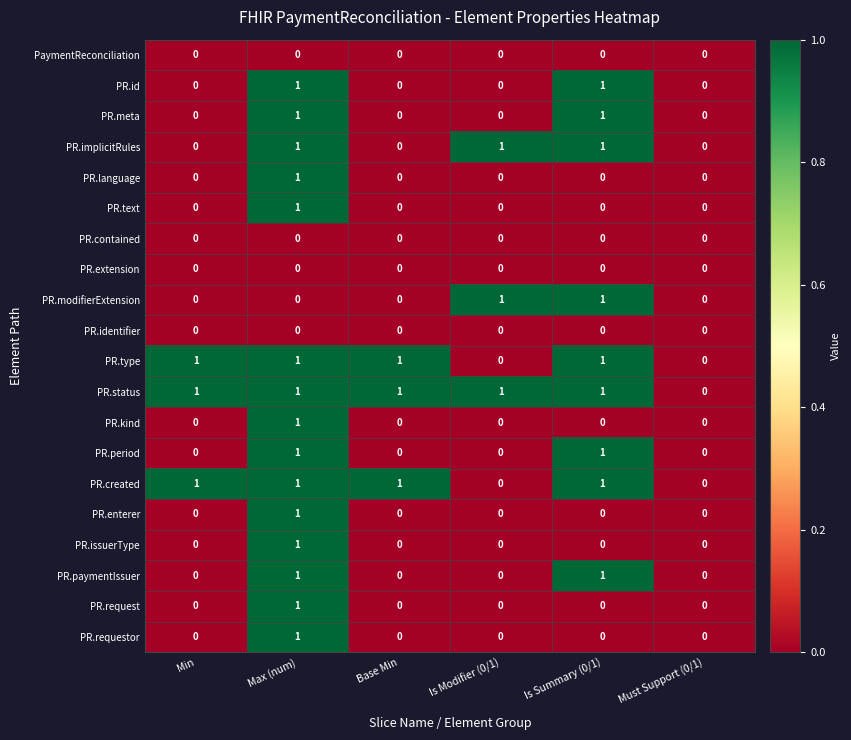

The value of PR.kind at Must Support (0/1) is 0. True or false?

True